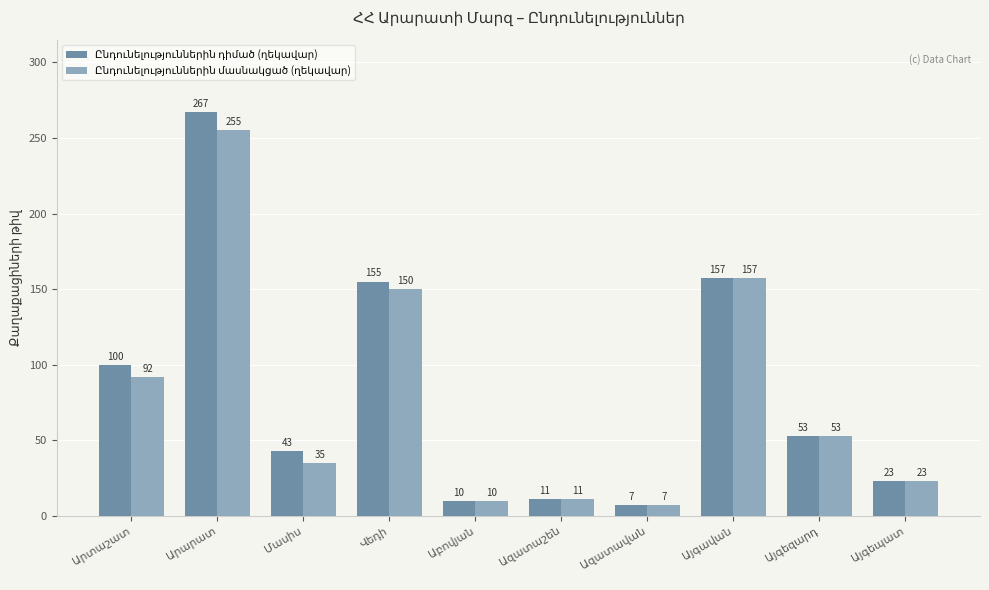

At how many categories does at least one series exceed 46?

5